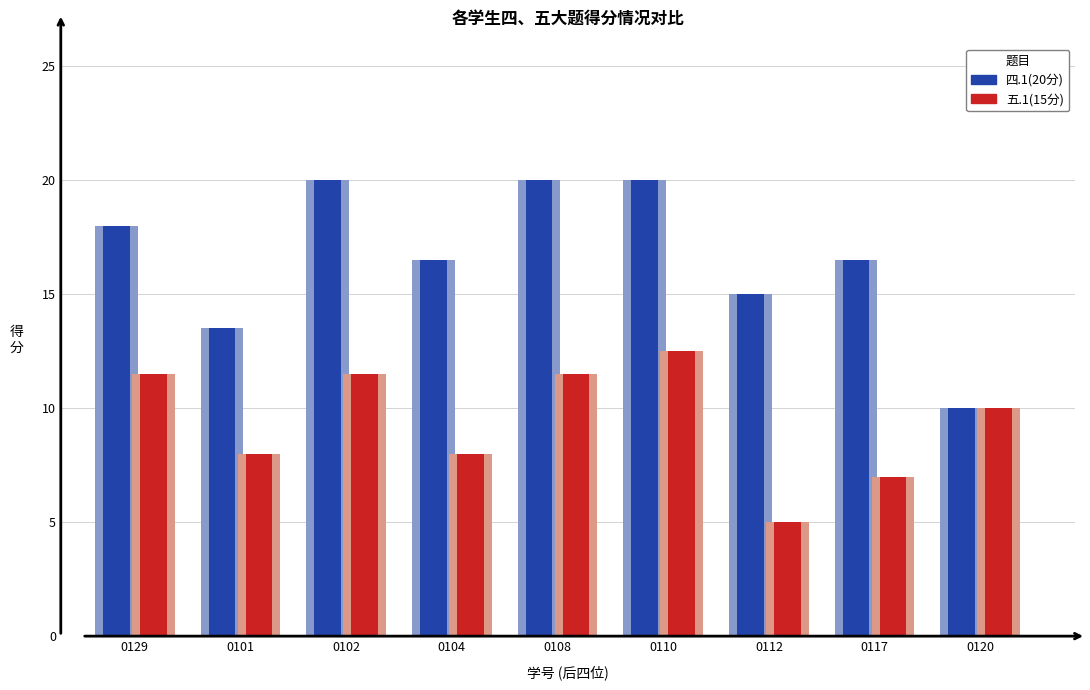

What are all the series names shown in the legend?

四.1(20分), 五.1(15分)